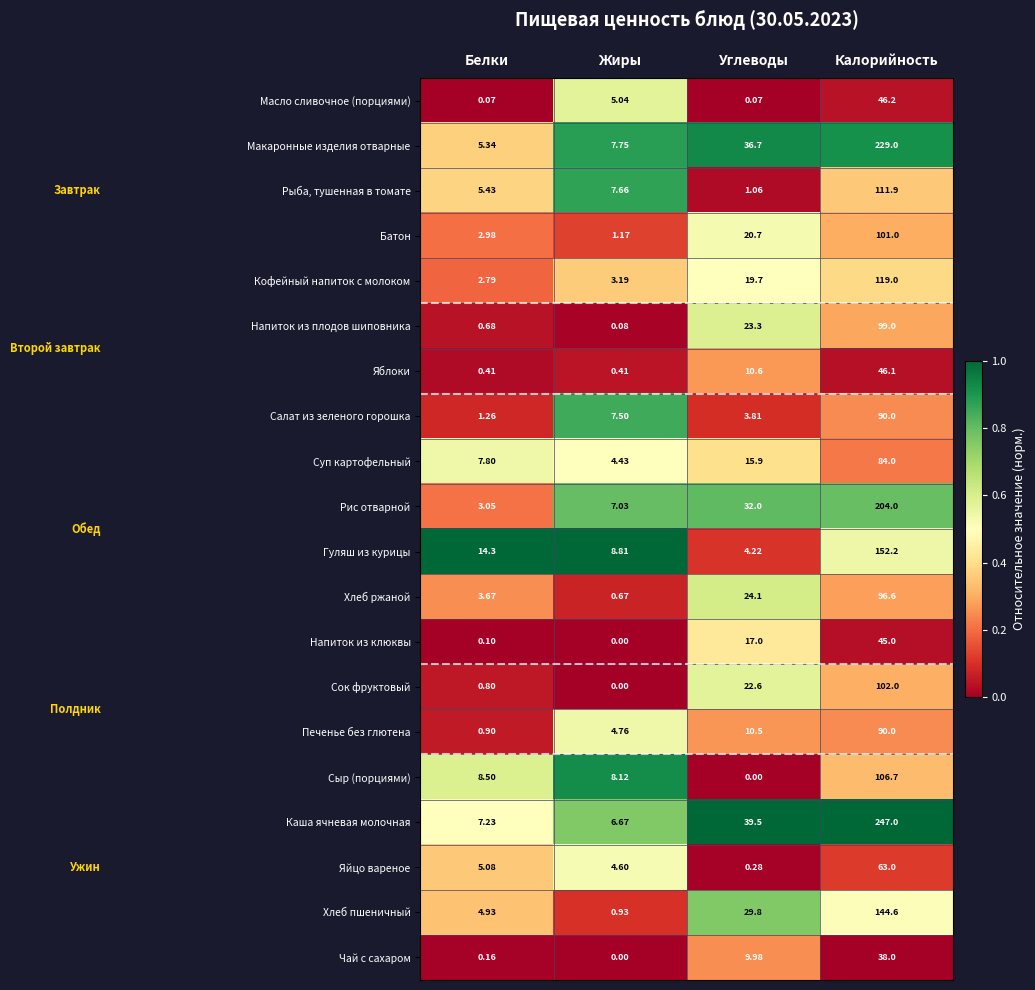

Rank the categories by Батон value from lowest to highest.

Жиры, Белки, Углеводы, Калорийность